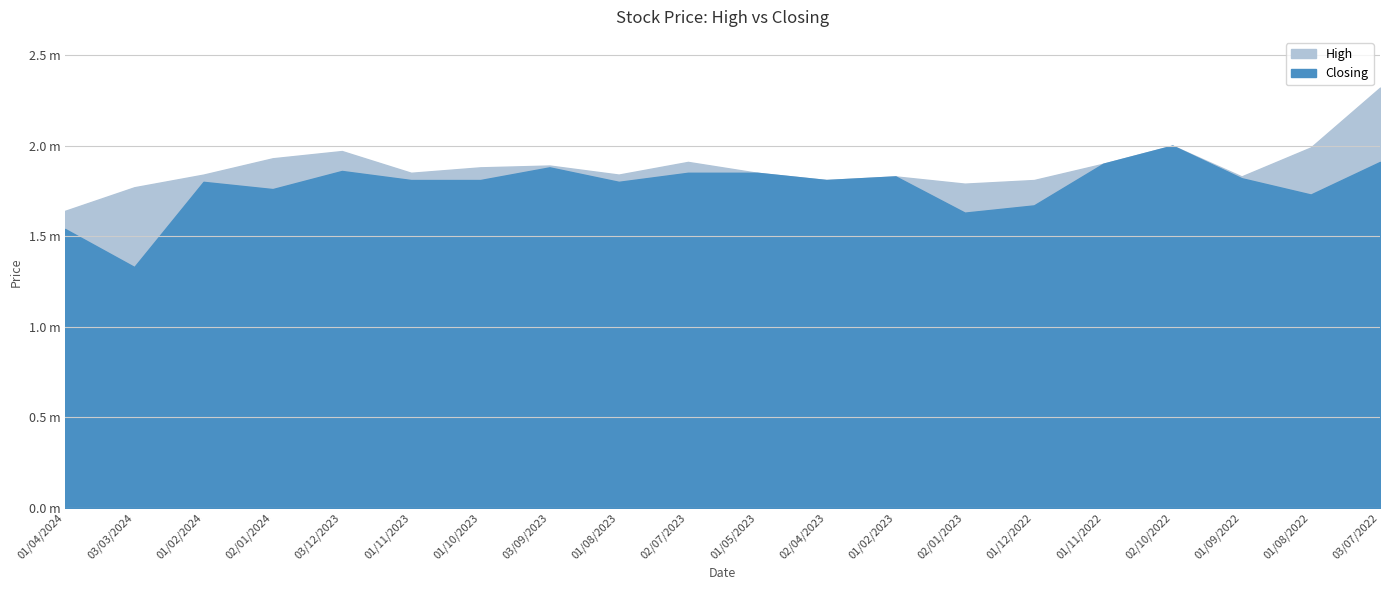

Which series has the largest range (max minus min)?

High